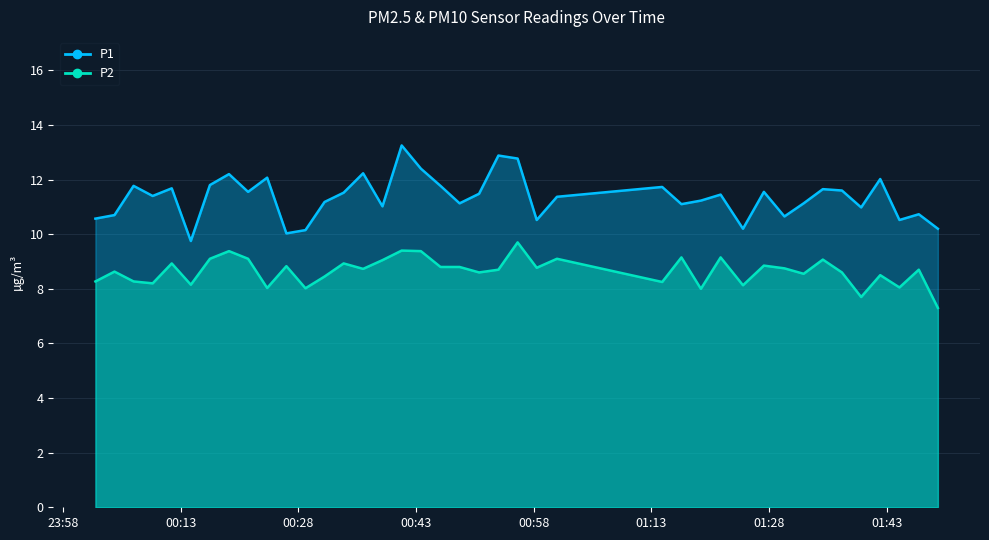

What are all the series names shown in the legend?

P1, P2